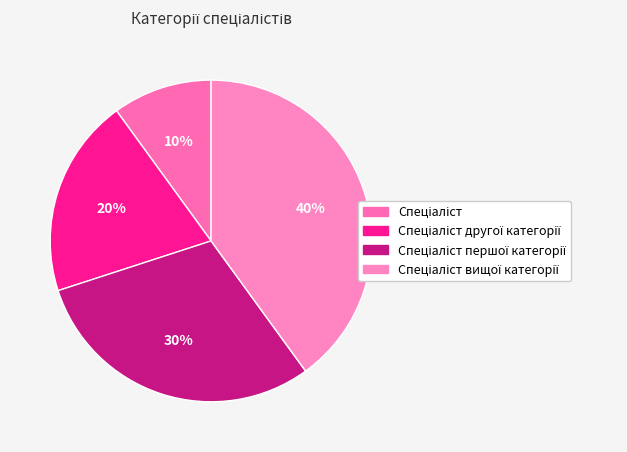

To the nearest percent, what is the average slice percentage?

25%